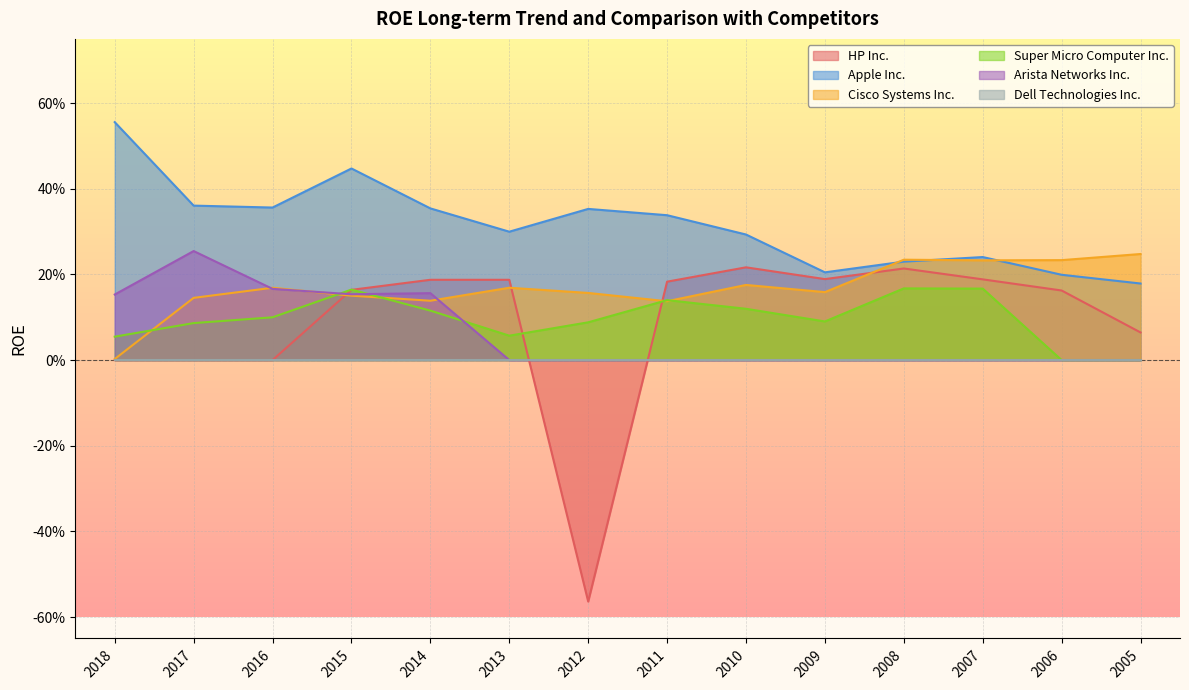

True or false: Super Micro Computer Inc. has a value of 0.0 at 2005.

True